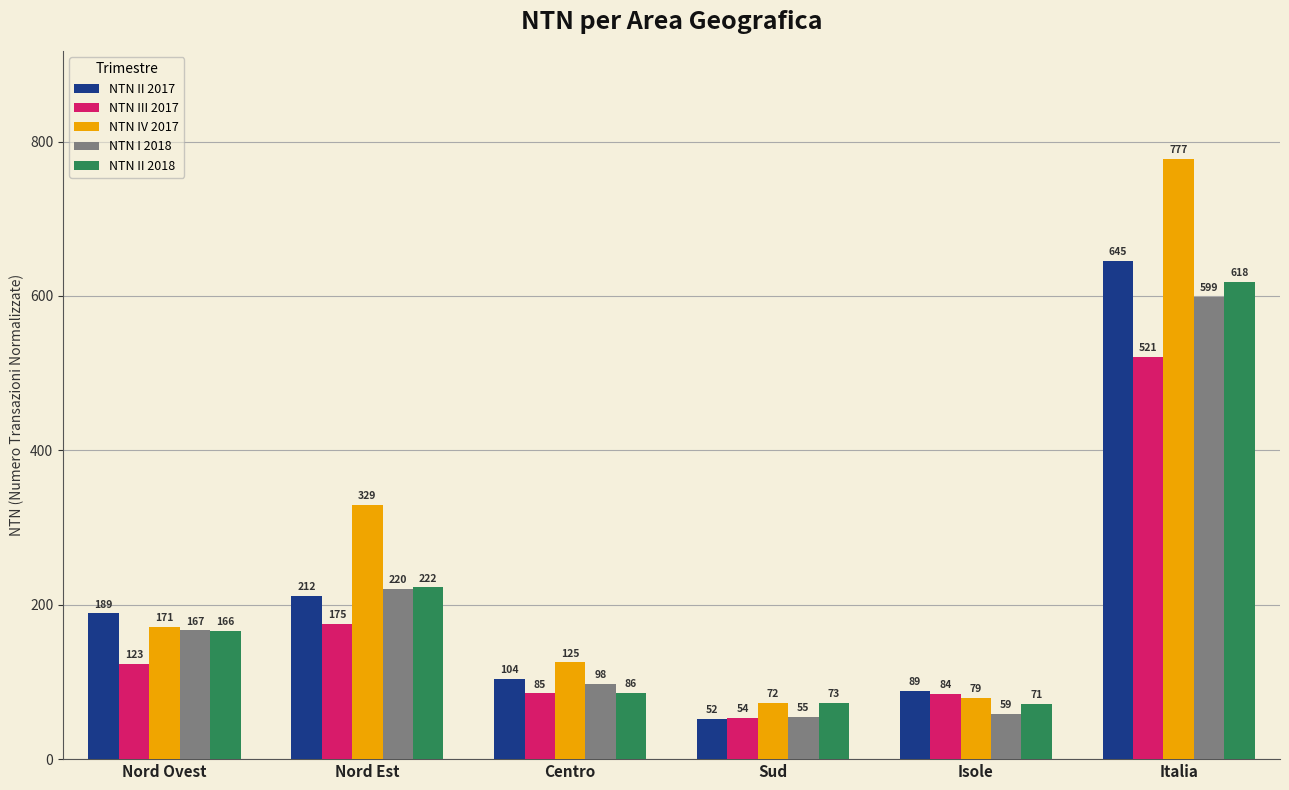

List the series in order of their peak value, lowest first.

NTN III 2017, NTN I 2018, NTN II 2018, NTN II 2017, NTN IV 2017